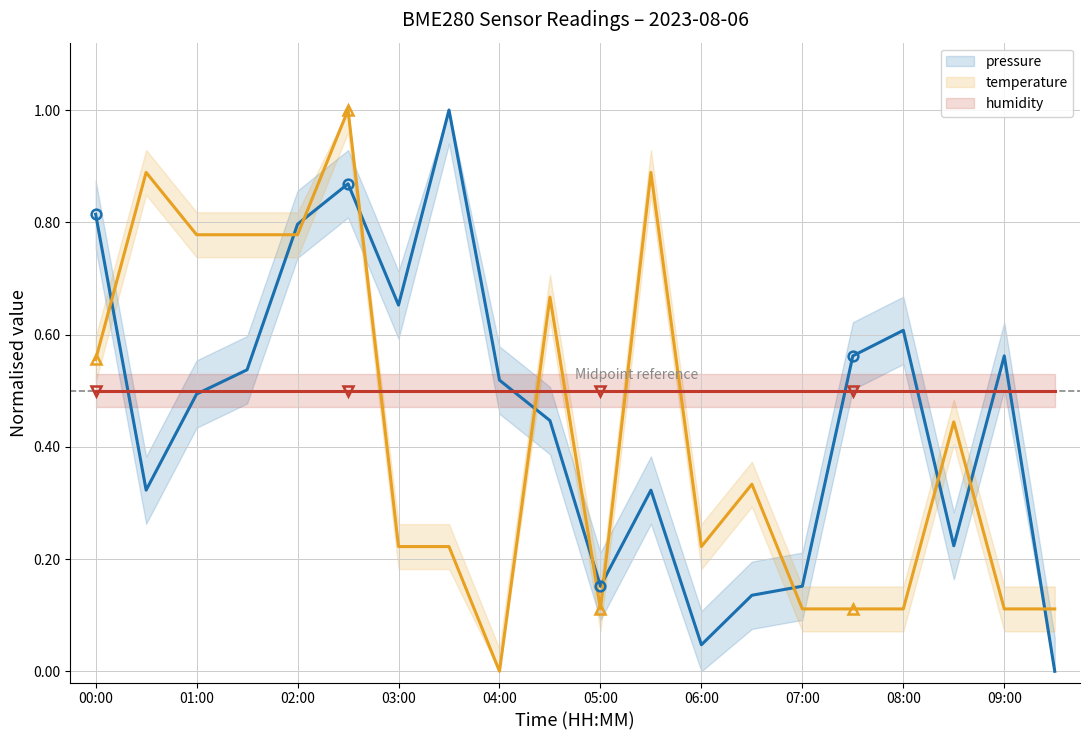

Reading left to right, list all the values displayed in this chart.

pressure: 0.8	0.3	0.5	0.5	0.8	0.9	0.7	1.0	0.5	0.4	0.2	0.3	0.0	0.1	0.2	0.6	0.6	0.2	0.6	0.0
temperature: 0.6	0.9	0.8	0.8	0.8	1.0	0.2	0.2	0.0	0.7	0.1	0.9	0.2	0.3	0.1	0.1	0.1	0.4	0.1	0.1
humidity: 0.5	0.5	0.5	0.5	0.5	0.5	0.5	0.5	0.5	0.5	0.5	0.5	0.5	0.5	0.5	0.5	0.5	0.5	0.5	0.5